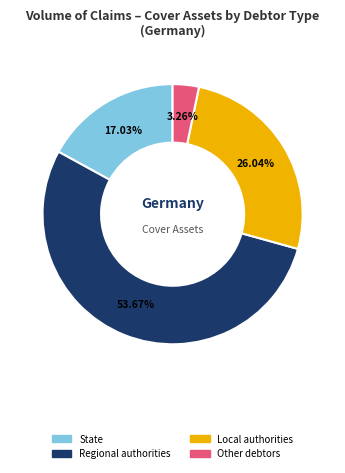

Does any single category account for the majority?

Yes